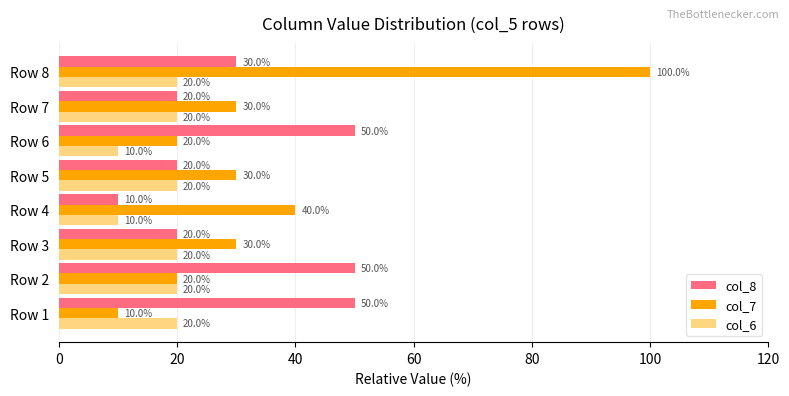

Is the value of col_8 at Row 8 greater than the value of col_7 at Row 8?

No